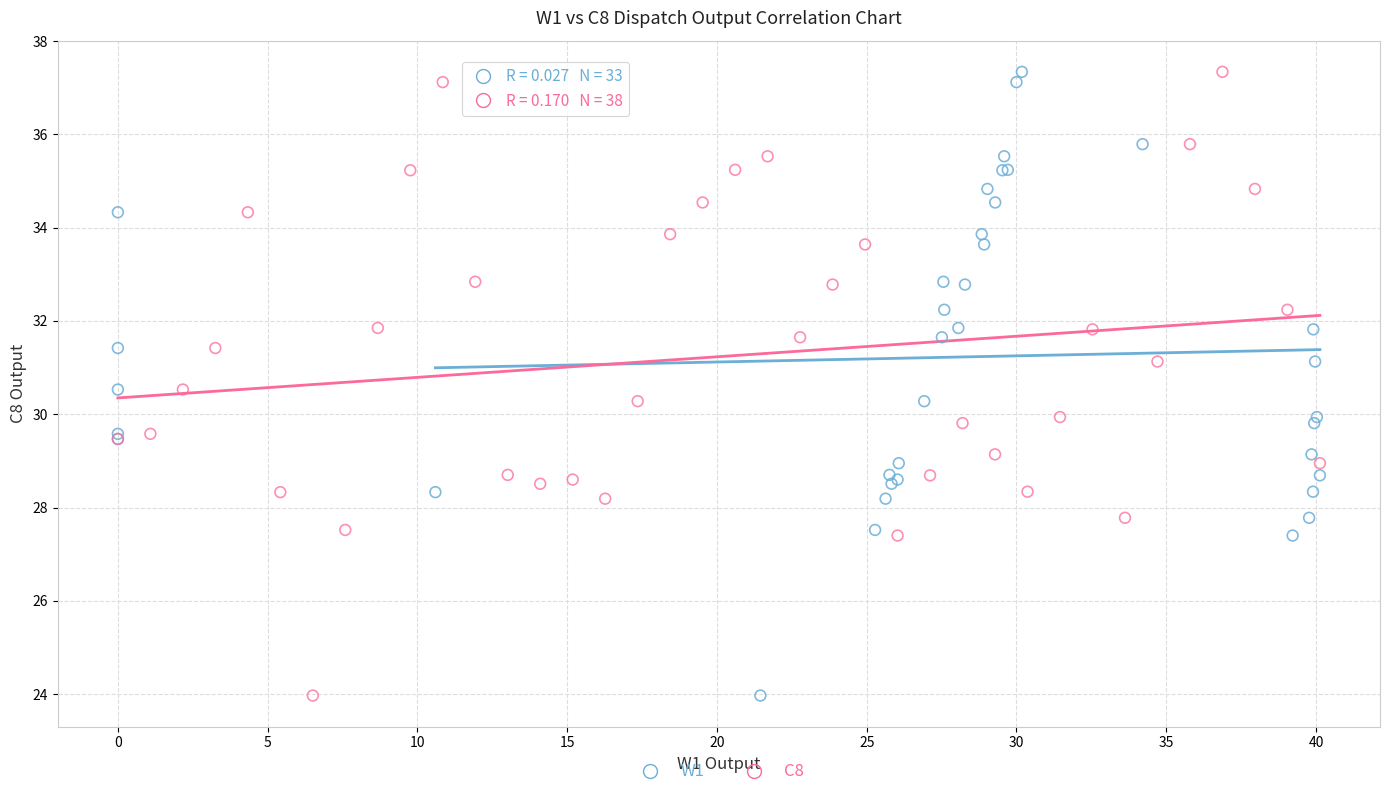

What are all the series names shown in the legend?

W1, C8